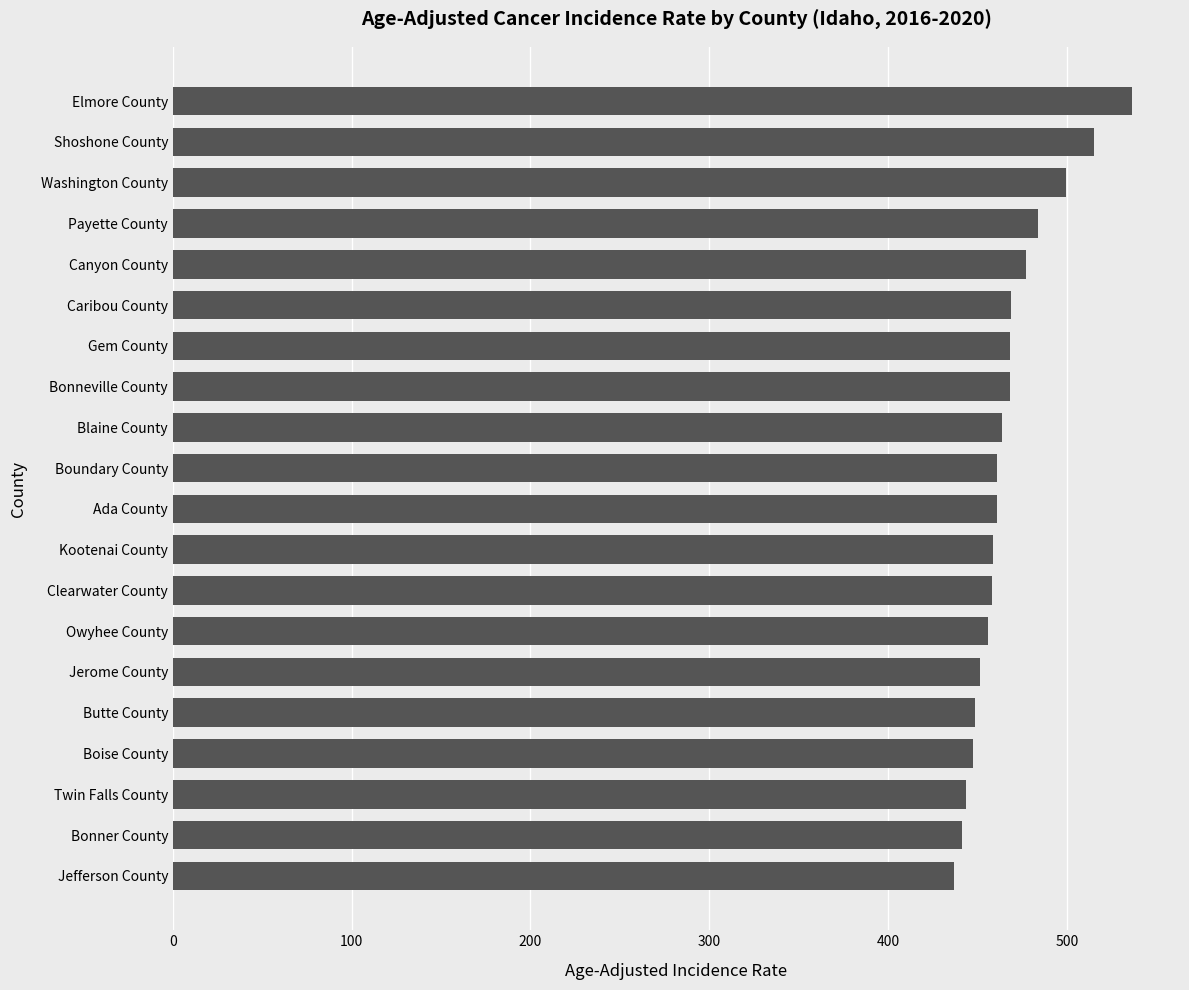

The chart shows a value of 477.1 at Canyon County. True or false?

True